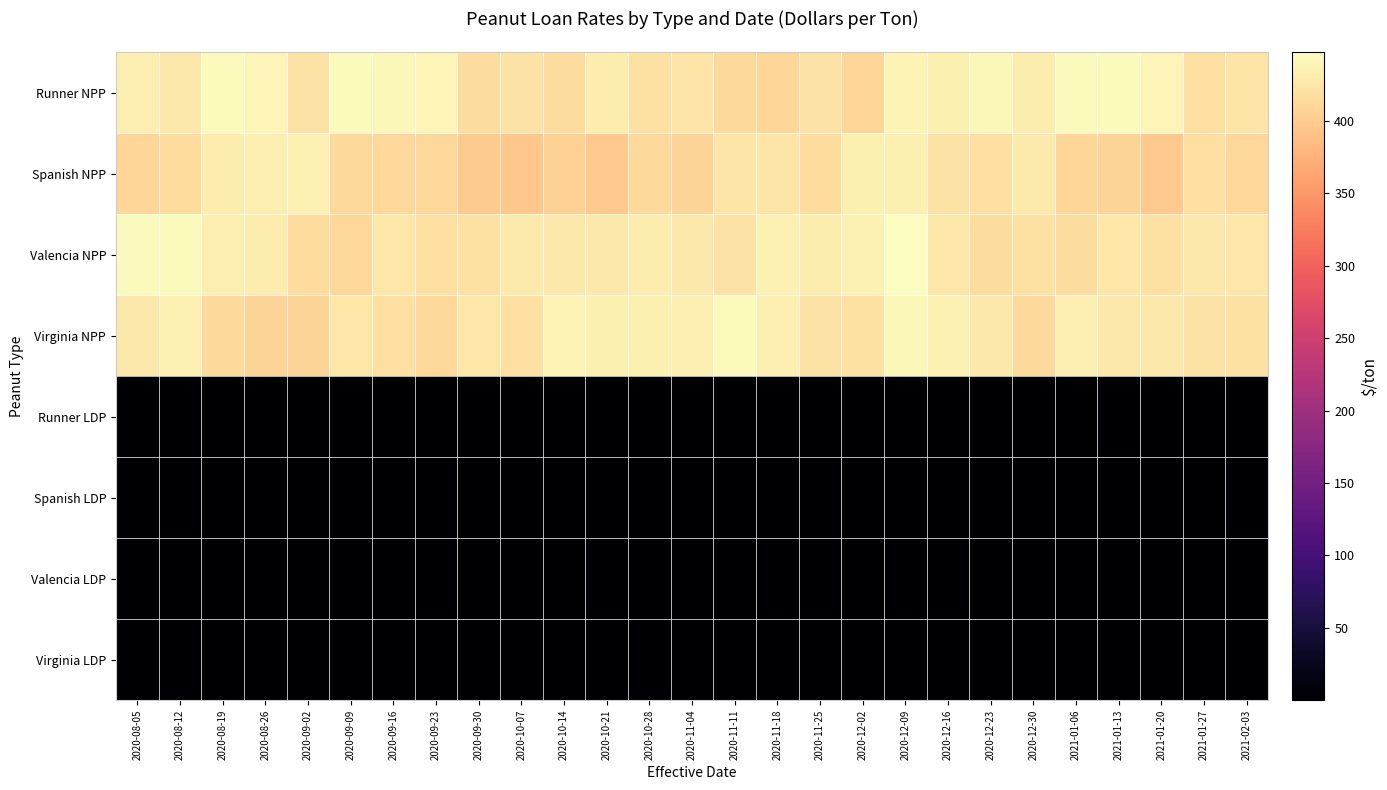

At which category does the chart reach its peak across all series?

2020-12-09